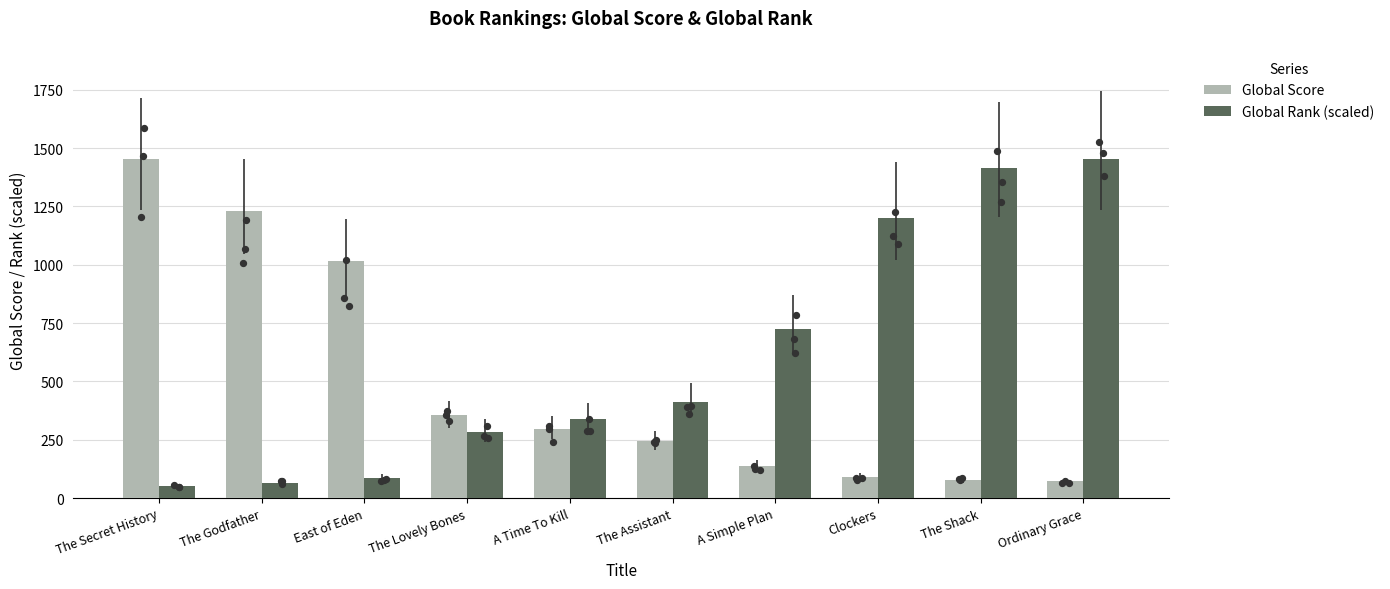

What are all the series names shown in the legend?

Global Score, Global Rank (scaled)